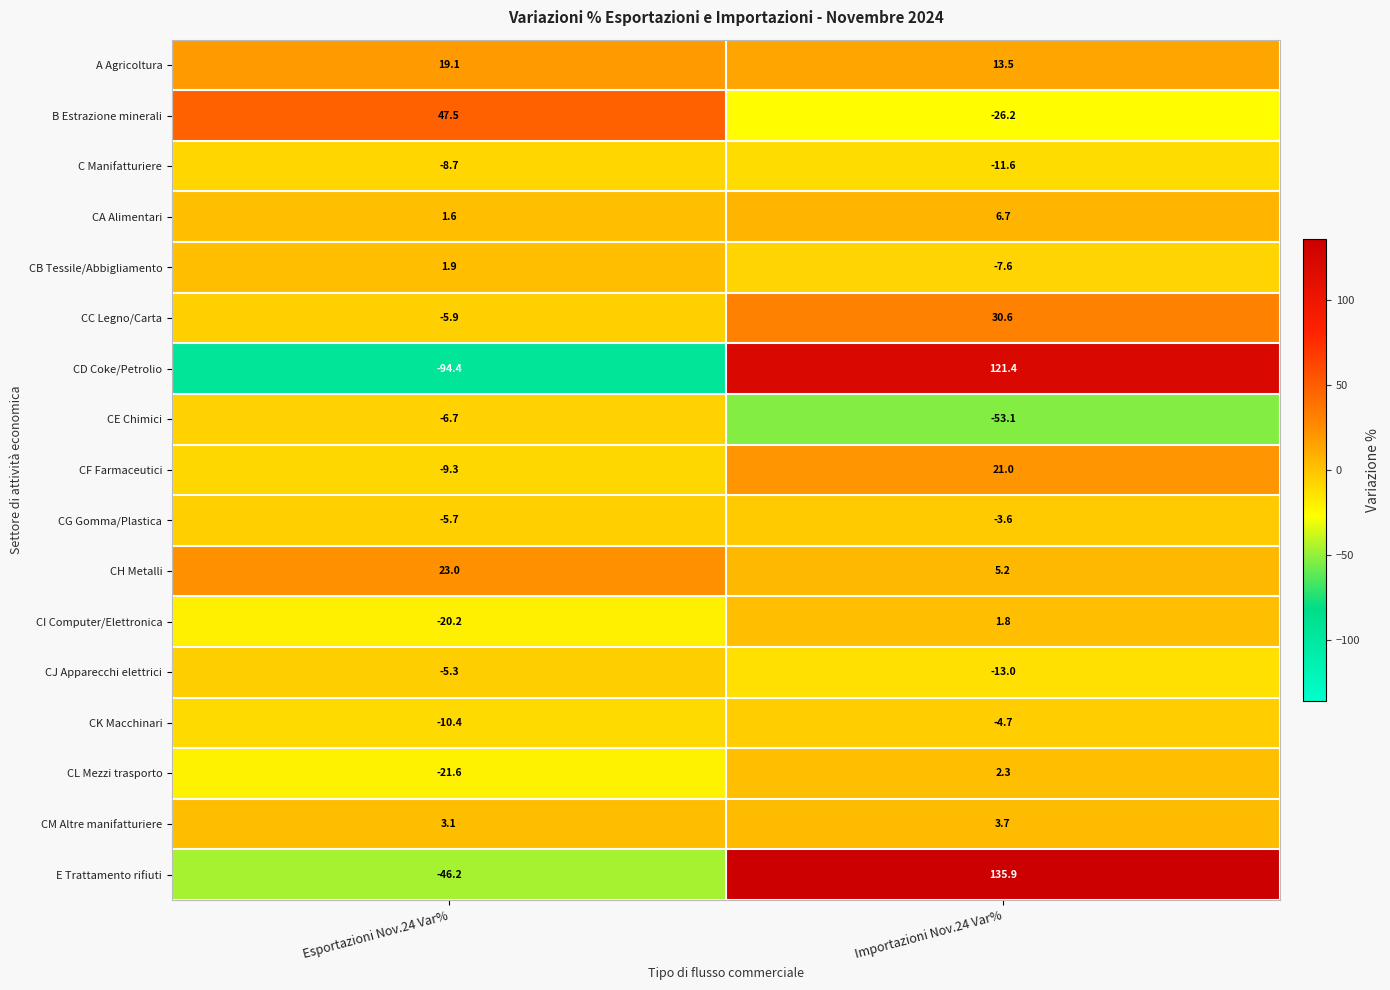

What is the average value of the CH Metalli series?

14.1